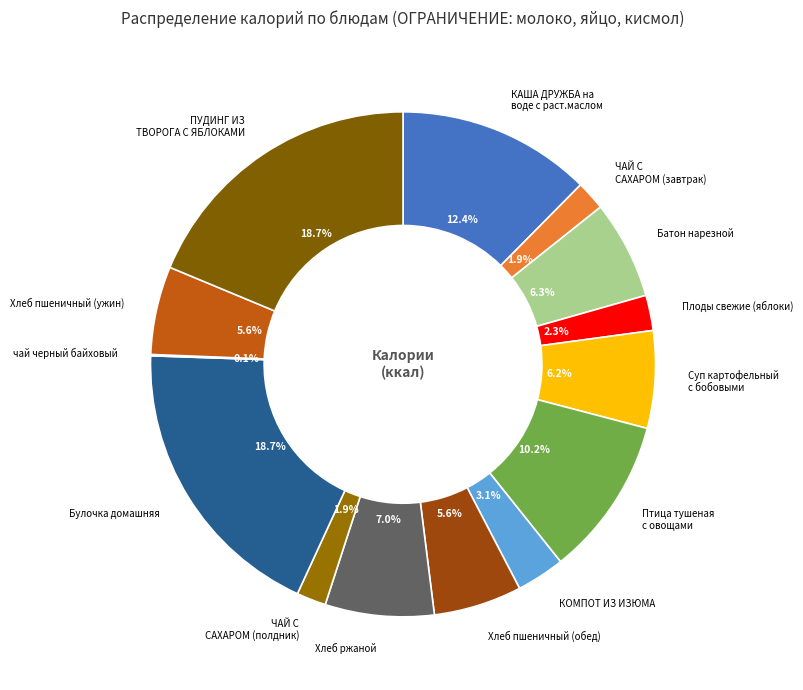

Rank the categories by value from highest to lowest.

ПУДИНГ ИЗ ТВОРОГА С ЯБЛОКАМИ, Булочка домашняя, КАША ДРУЖБА на воде с раст.маслом, Птица тушеная с овощами, Хлеб ржаной, Батон нарезной, Суп картофельный с бобовыми, Хлеб пшеничный (обед), Хлеб пшеничный (ужин), КОМПОТ ИЗ ИЗЮМА, Плоды свежие (яблоки), ЧАЙ С САХАРОМ (завтрак), ЧАЙ С САХАРОМ (полдник), чай черный байховый